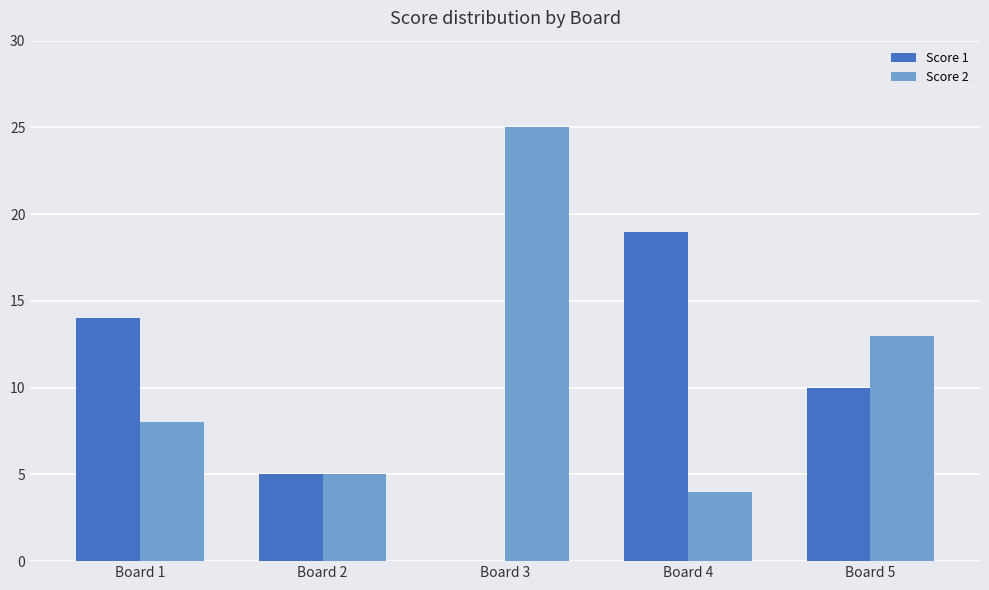

What is the difference between the Score 2 values at Board 2 and Board 1?

3